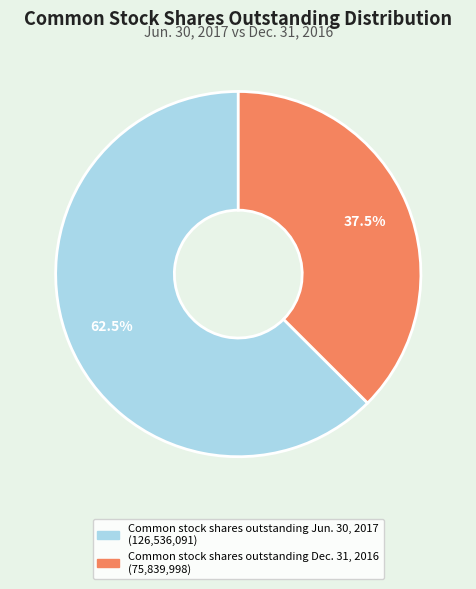

Which category has the smallest portion of the pie?

Common stock shares outstanding Dec. 31, 2016